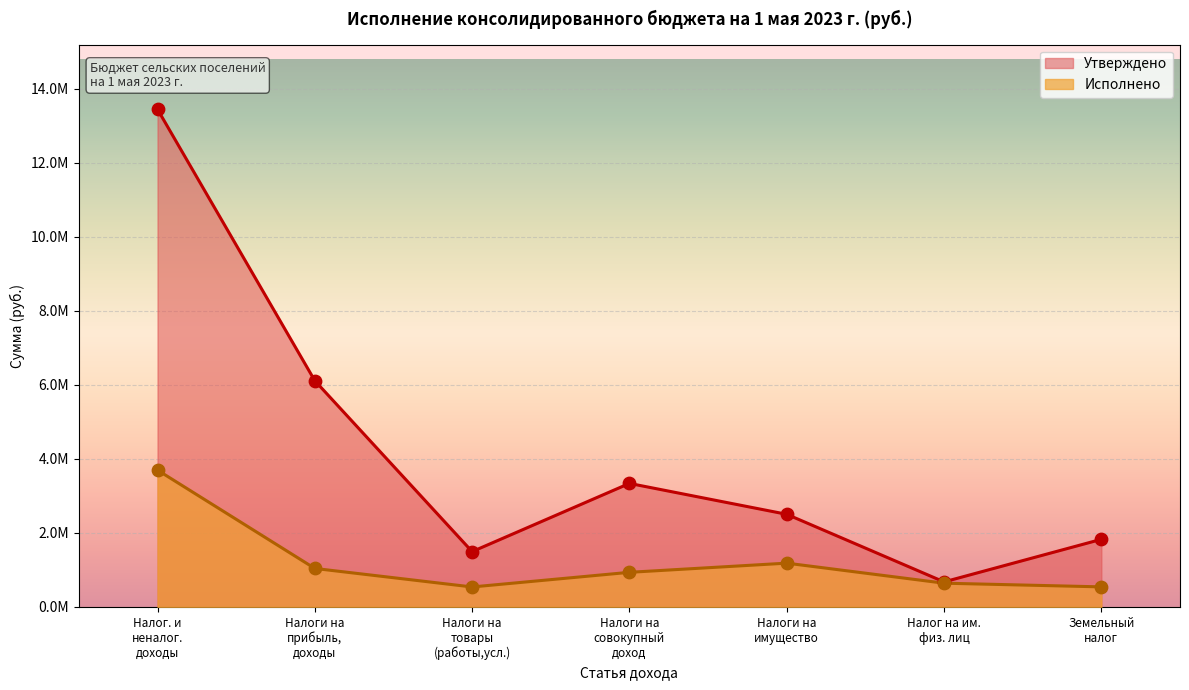

Which series has the largest total across all categories?

Утверждено